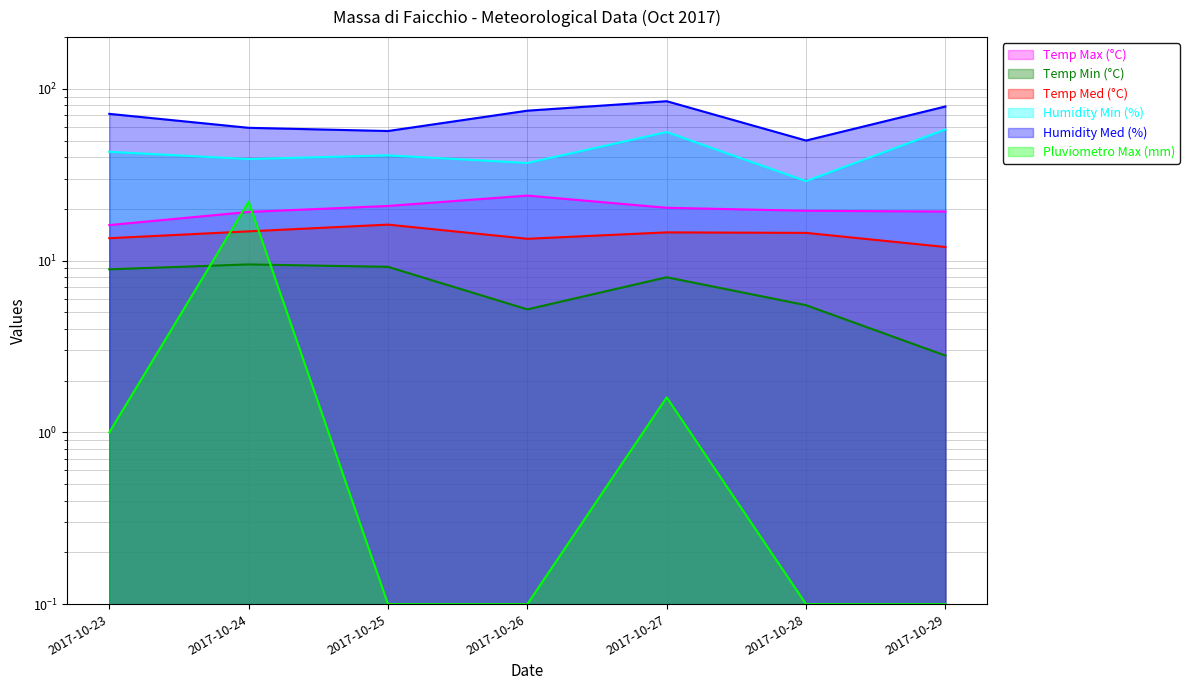

Count the number of data series in this chart.

6